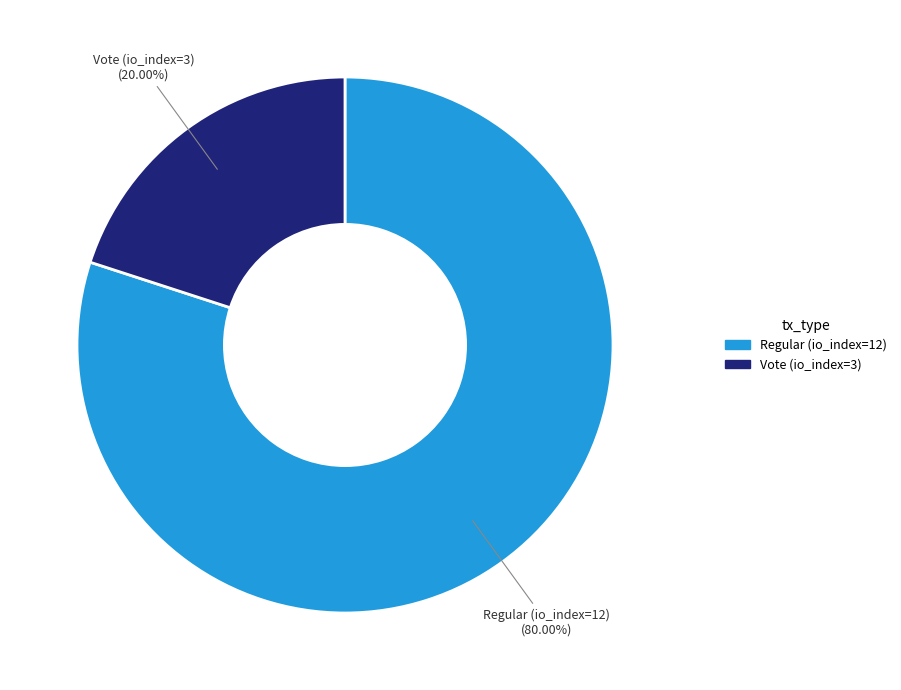

What percentage is the Regular (io_index=12) slice, to the nearest percent?

80%